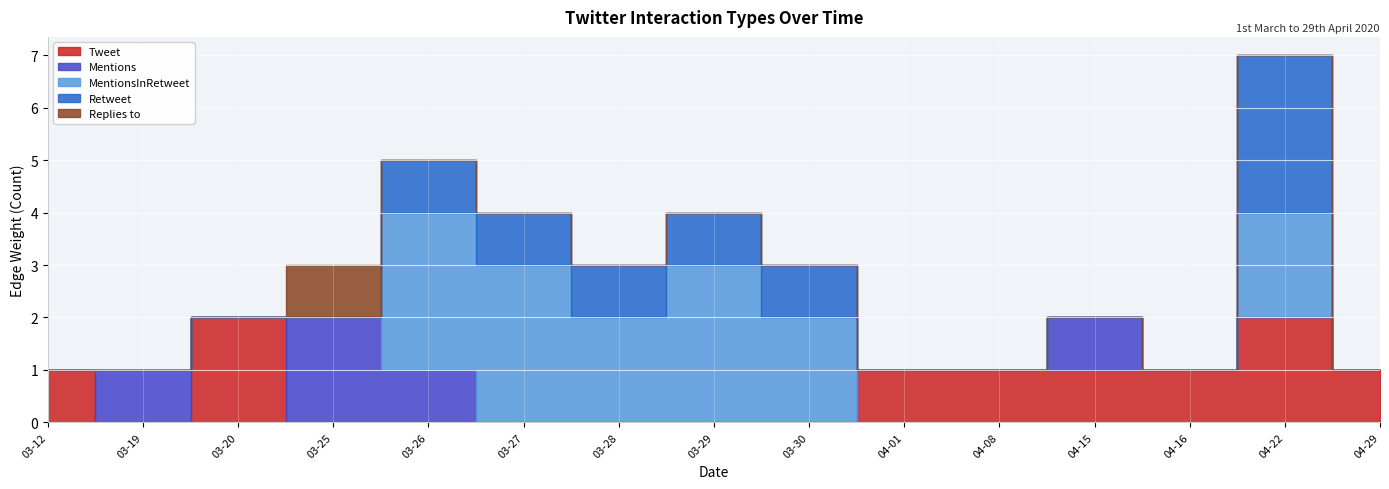

Which label corresponds to the smallest value in the chart?

2020-03-19